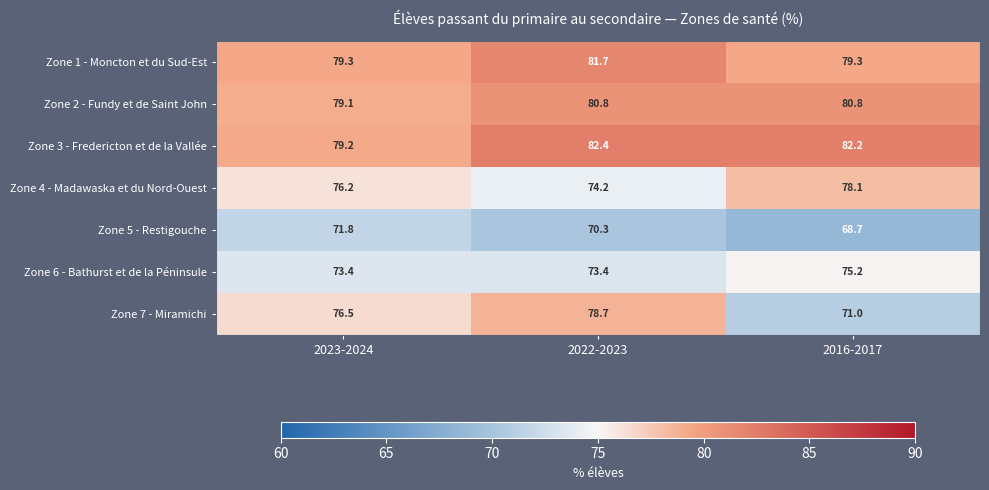

How many values in the Zone 7 - Miramichi series exceed 76?

2